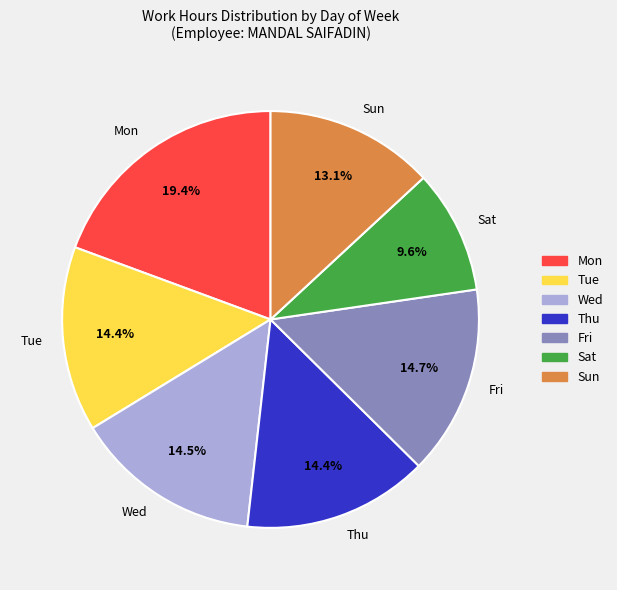

Which category has the biggest portion of the pie?

Mon